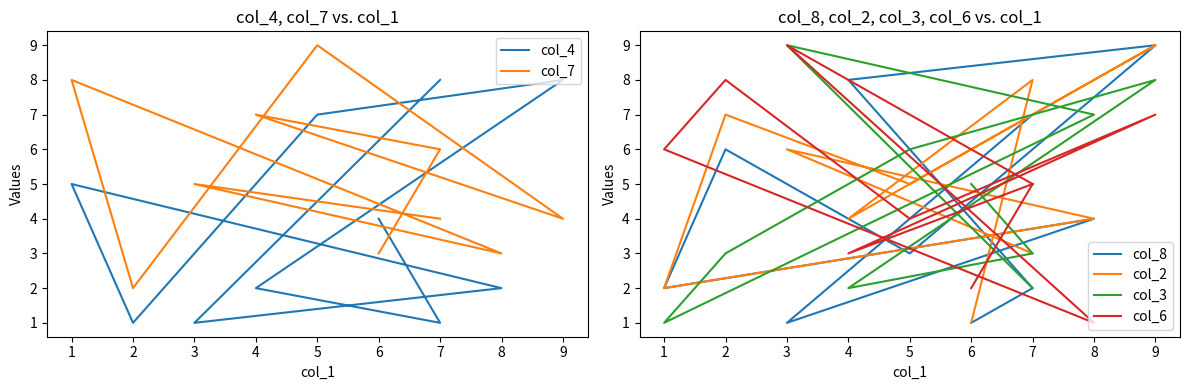

What is the spread (max minus min) of values at 7?

6